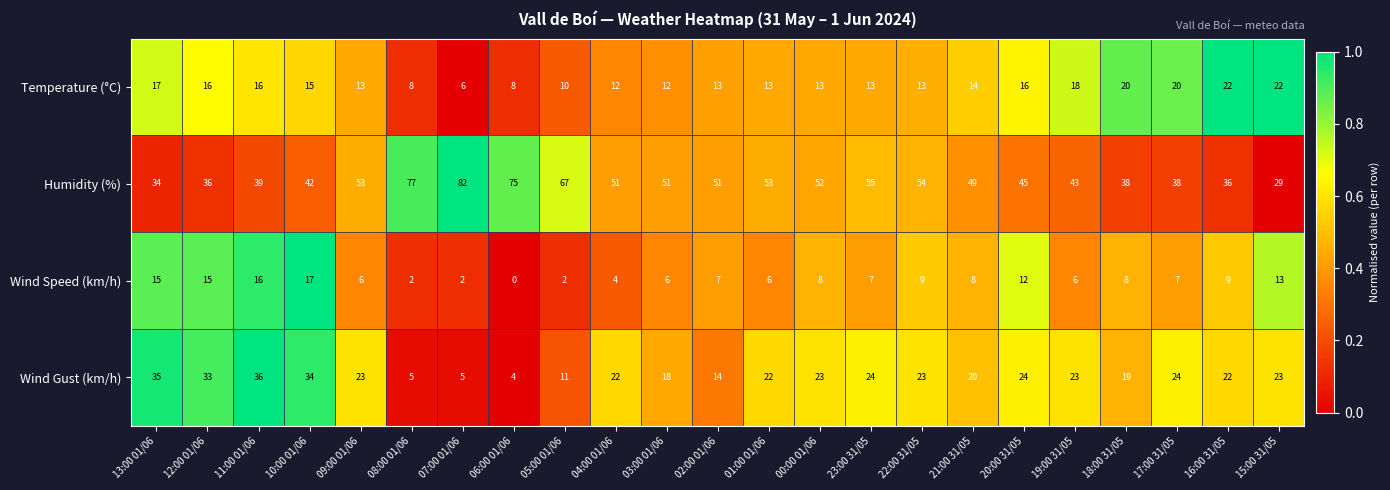

Which series has the largest range (max minus min)?

Humidity (%)